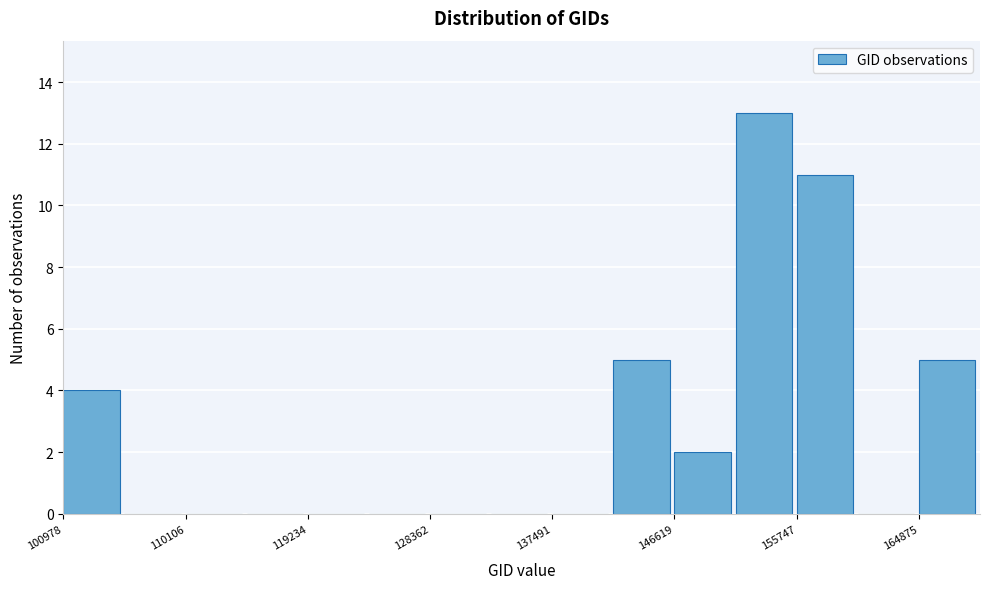

Reading left to right, transcribe this chart: for each bar, give the range it covers on the x-axis and its height. Neither the bar edges nor the heights are printed on the chart, so give them approximately, as read against the axes.

101000 to 106000: 4
106000 to 110000: 0
110000 to 115000: 0
115000 to 119000: 0
119000 to 124000: 0
124000 to 128000: 0
128000 to 133000: 0
133000 to 137000: 0
137000 to 142000: 0
142000 to 147000: 5
147000 to 151000: 2
151000 to 156000: 13
156000 to 160000: 11
160000 to 165000: 0
165000 to 169000: 5